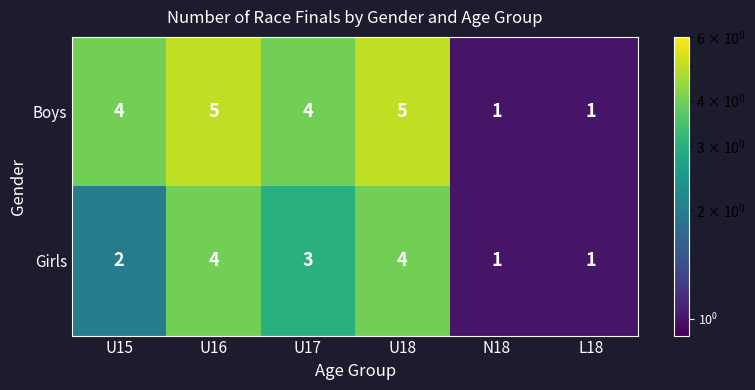

List the series in order of their peak value, lowest first.

Girls, Boys